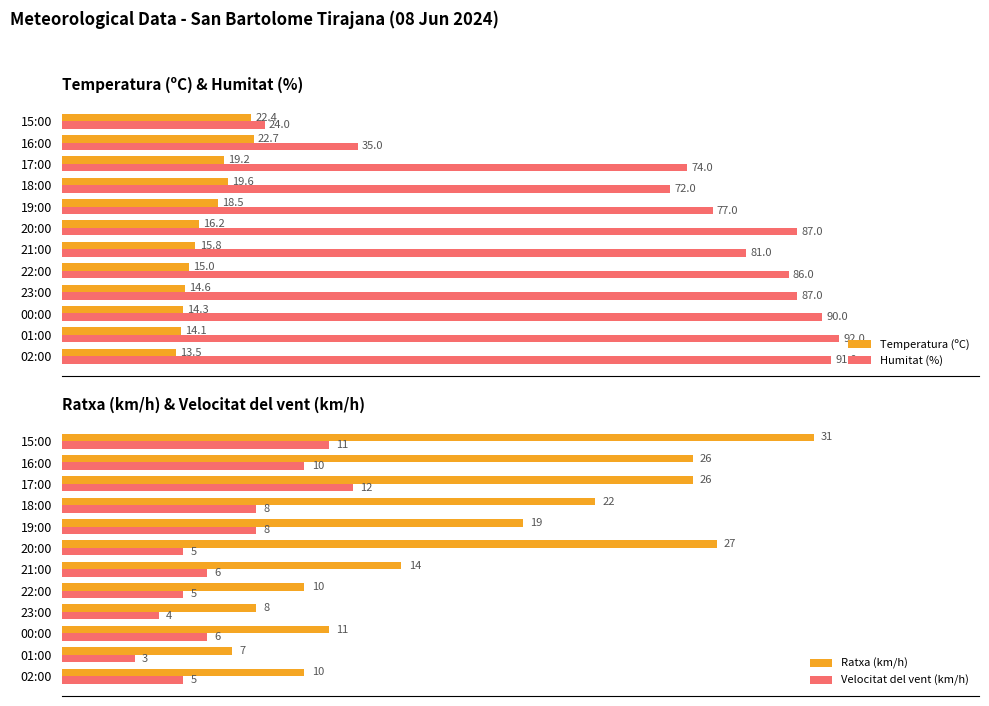

Where is Humitat (%) nearest to the value 58?

18:00